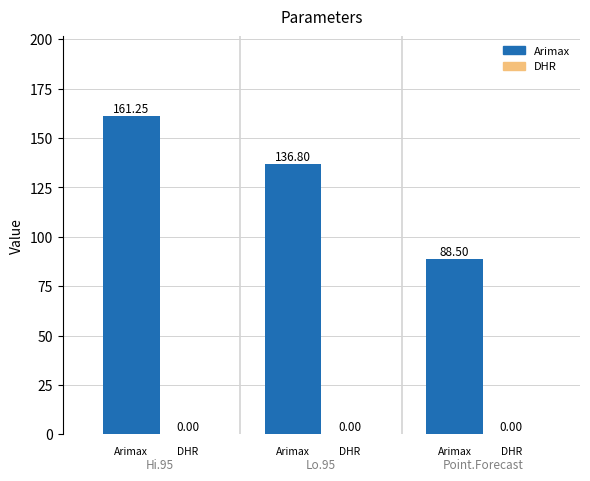

What is the sum of all values?

386.6